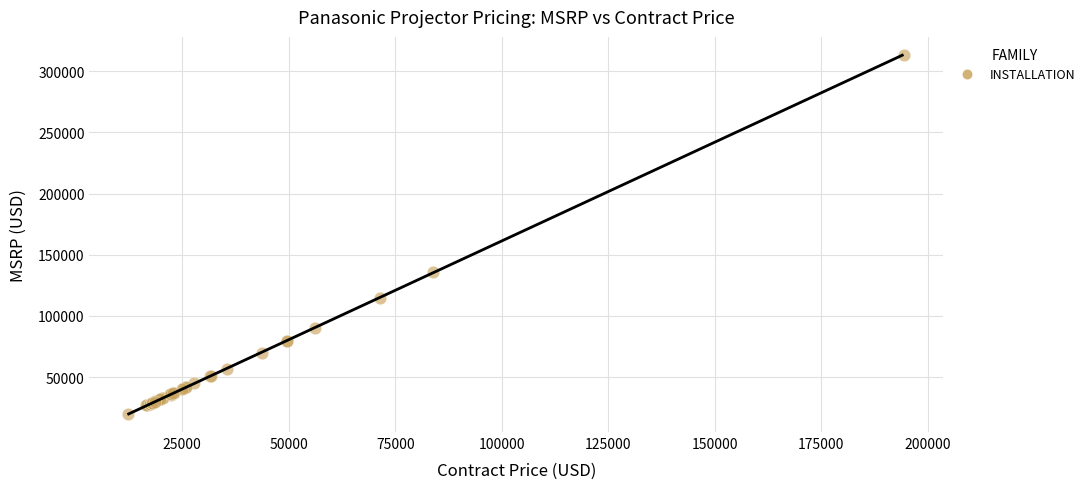

What Y value in the scatter plot is closest to 166597?

135698.2